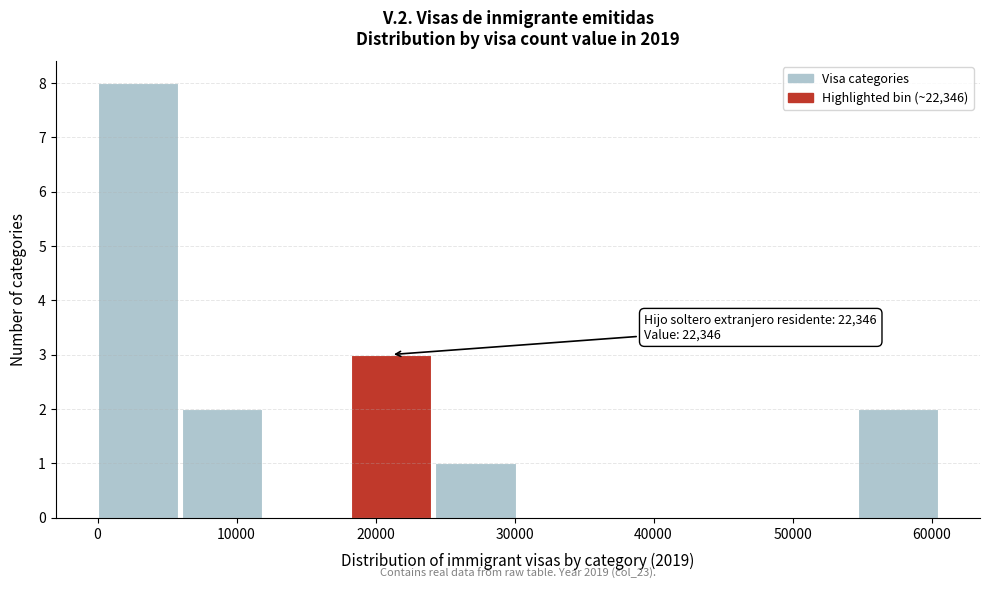

Over which range of the x-axis is the bar tallest?

0 to 6000